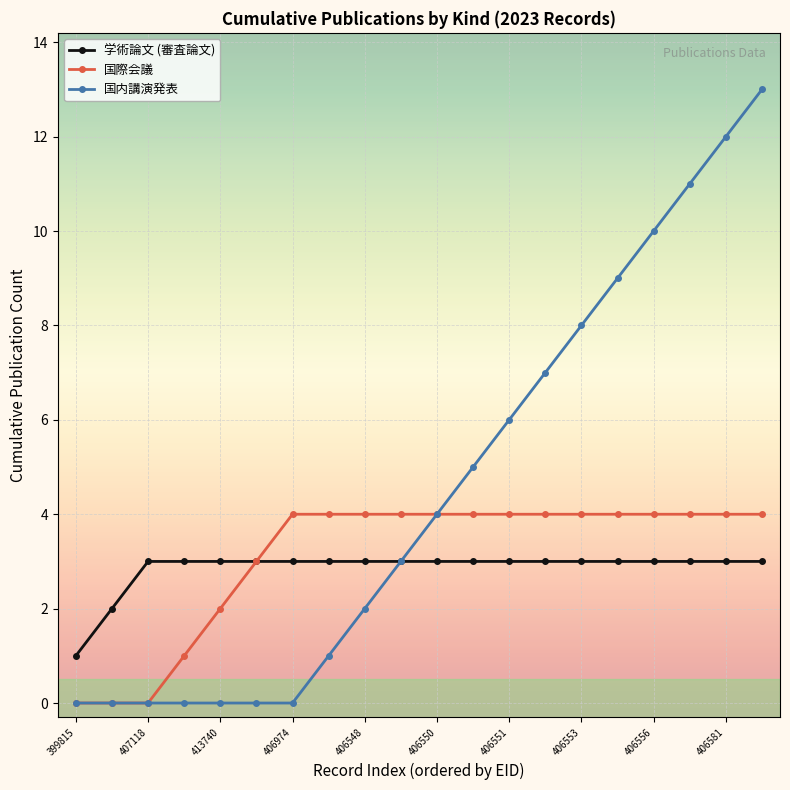

What is the maximum value shown in the chart?

13